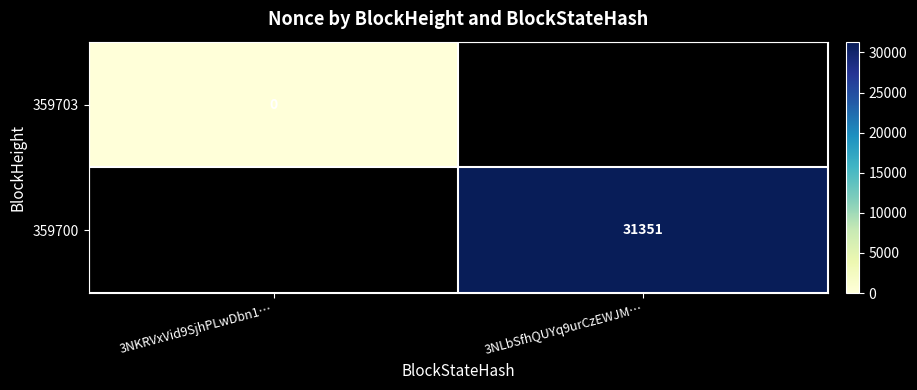

The 359700 series shows 48423 at 3NLbSfhQUYq9urCzEWJM…. True or false?

False